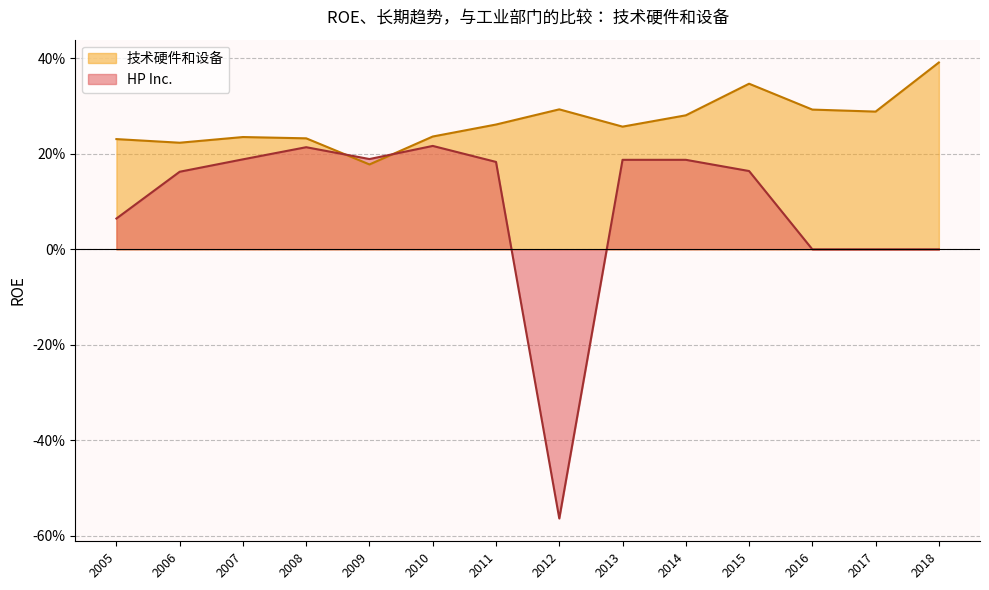

Is it true that 技术硬件和设备 equals 0.4 at 2017?

False